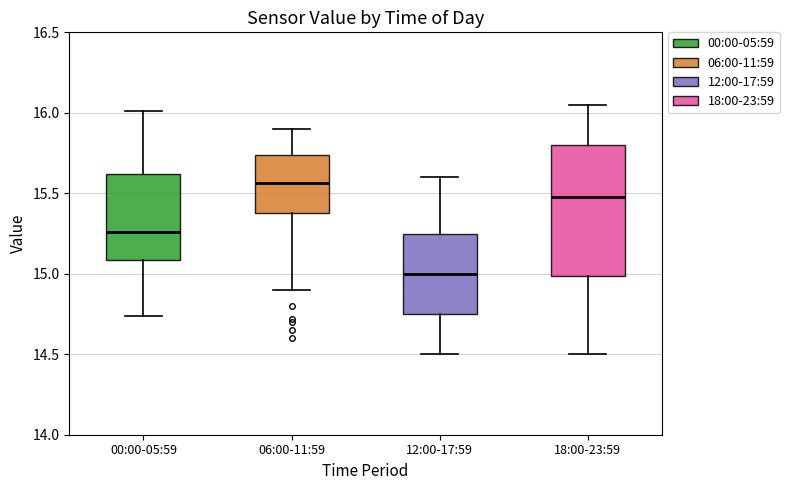

Comparing the boxes themselves (not the whiskers), which one is the tallest?

18:00-23:59